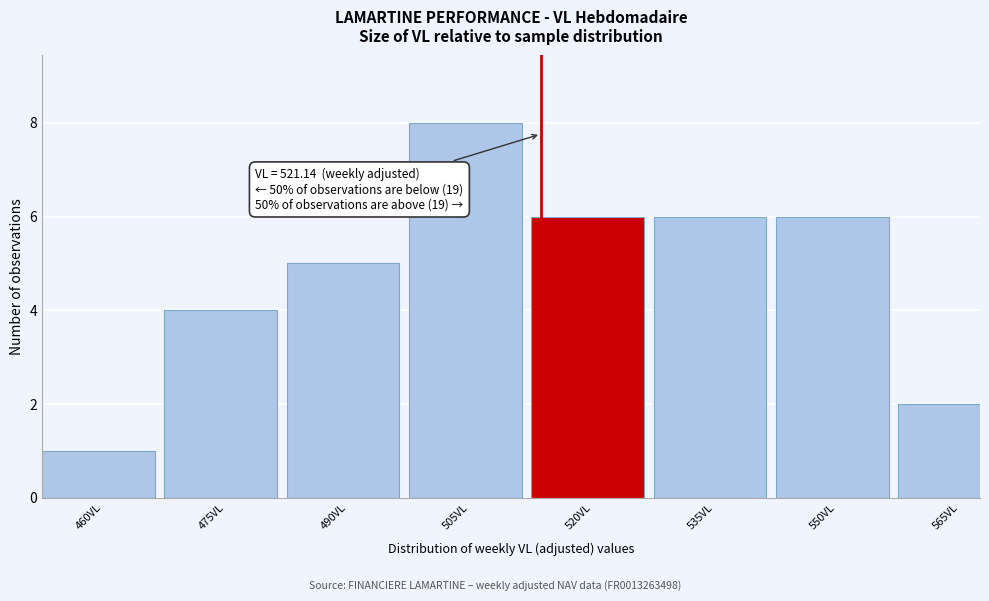

Reading left to right, list all the values displayed in this chart.

460VL=1	475VL=4	490VL=5	505VL=8	520VL=6	535VL=6	550VL=6	565VL=2